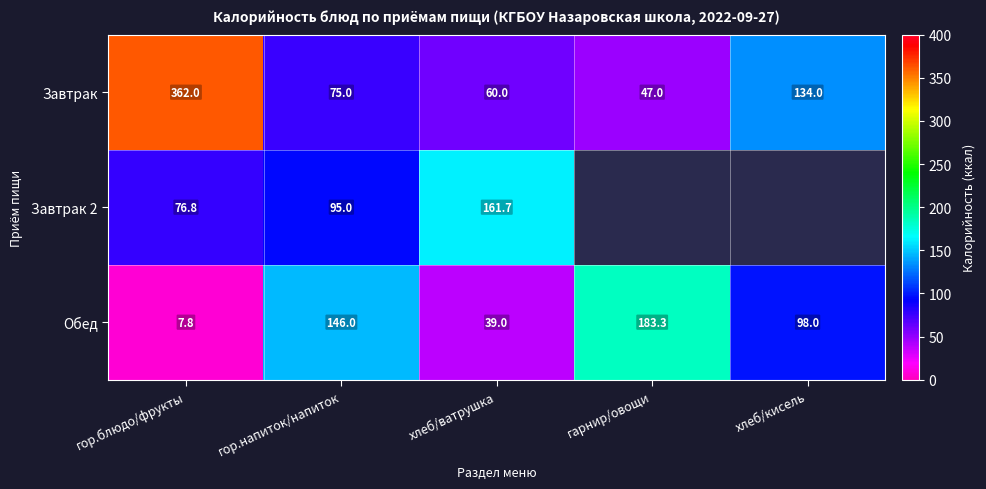

Which has a higher value, хлеб/ватрушка or гарнир/овощи?

хлеб/ватрушка